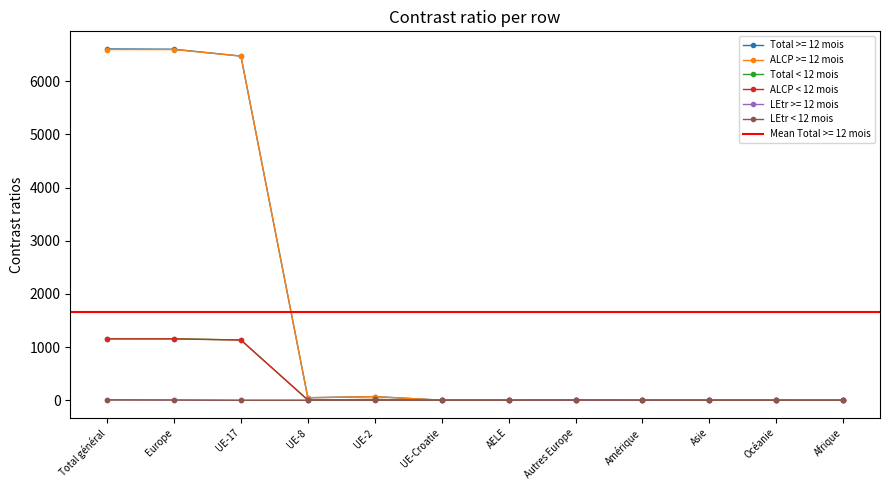

What is the label of the 5th point from the right?

Autres Europe